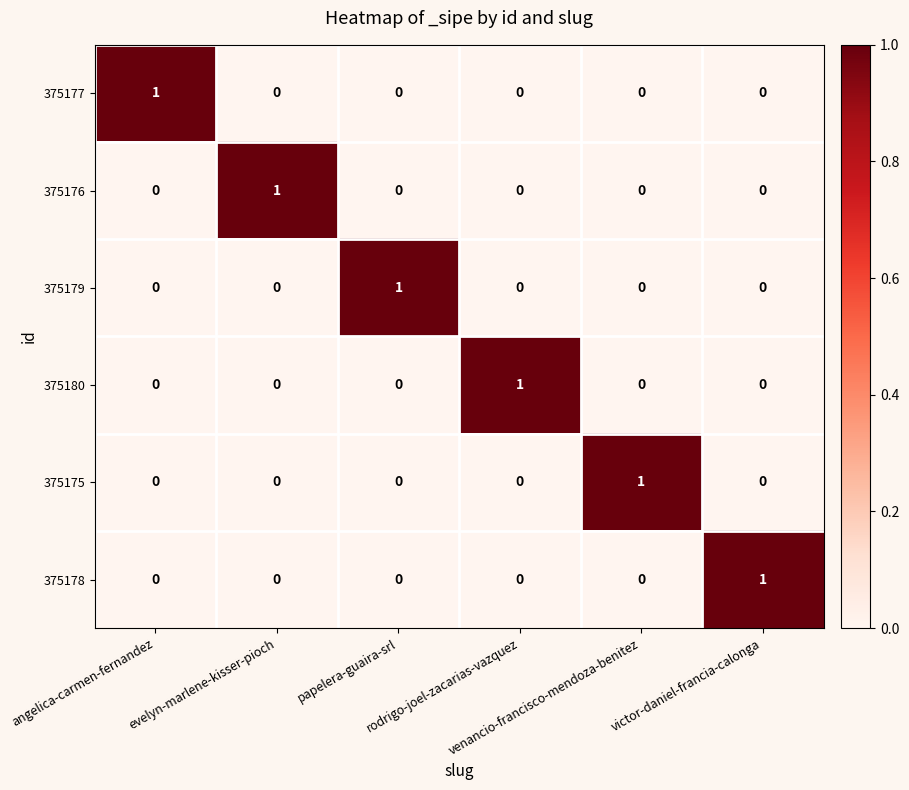

At how many categories does at least one series exceed 0?

6